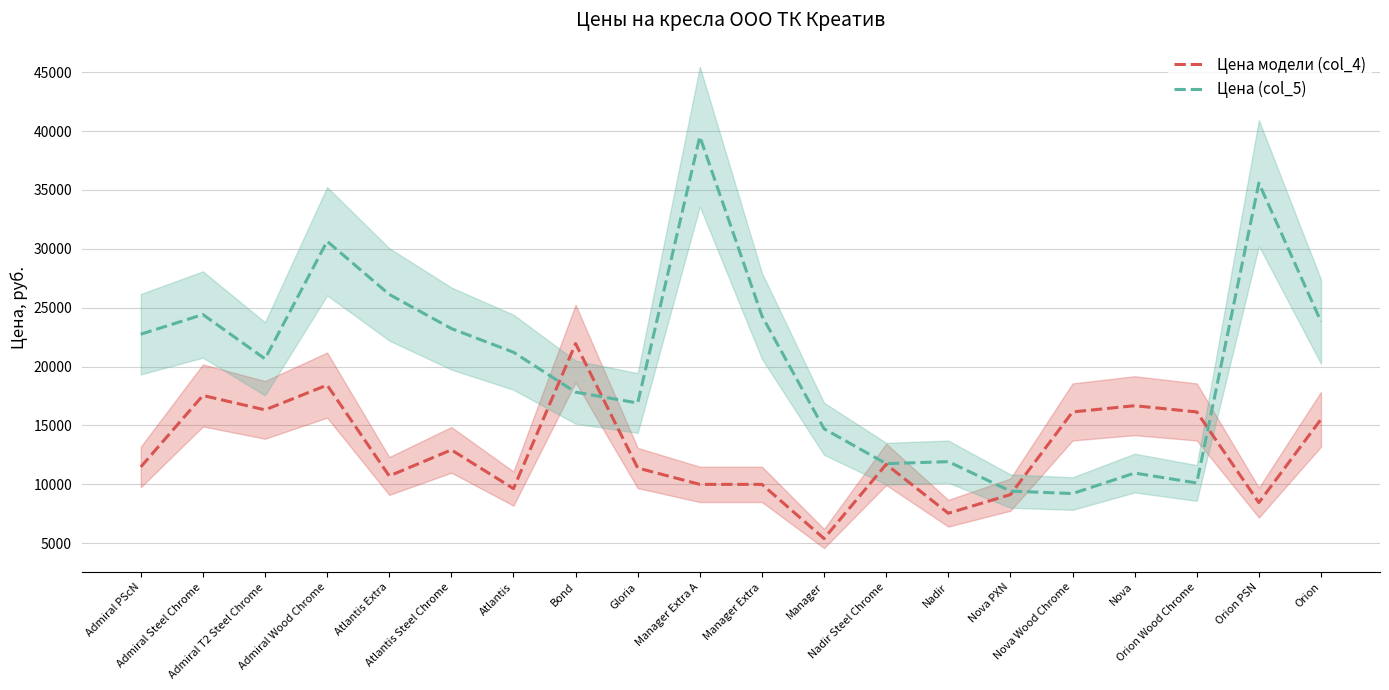

The Цена модели (col_4) series shows 28256 at Admiral Wood Chrome. True or false?

False